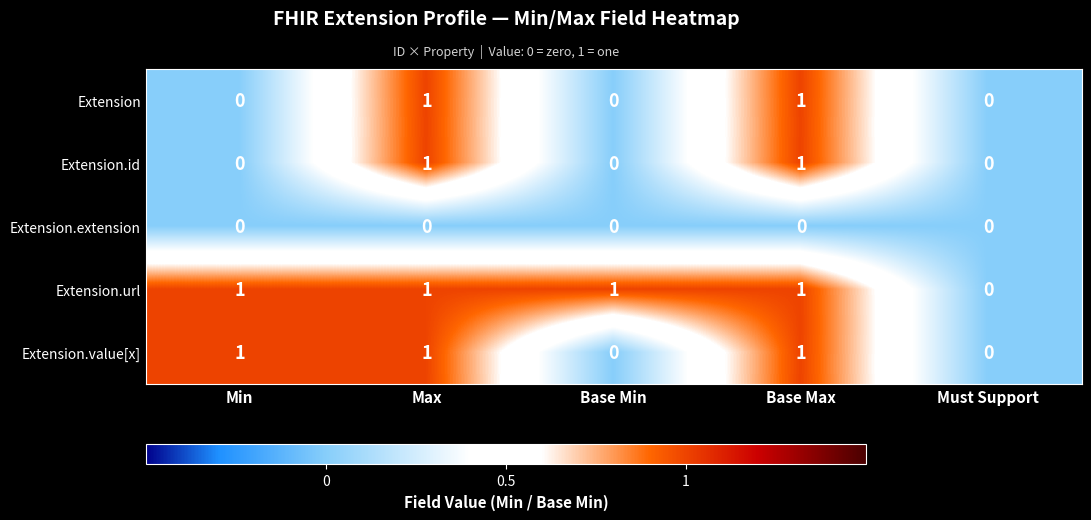

The Extension.value[x] series shows 0 at Base Min. True or false?

True